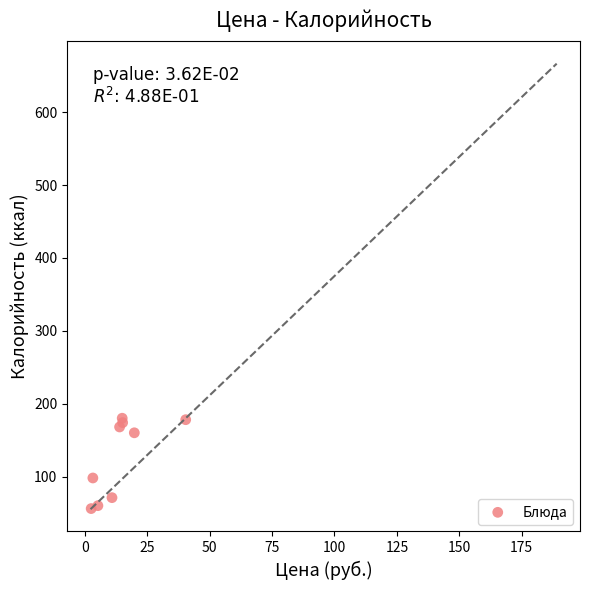

What Y value in the scatter plot is closest to 118?

98